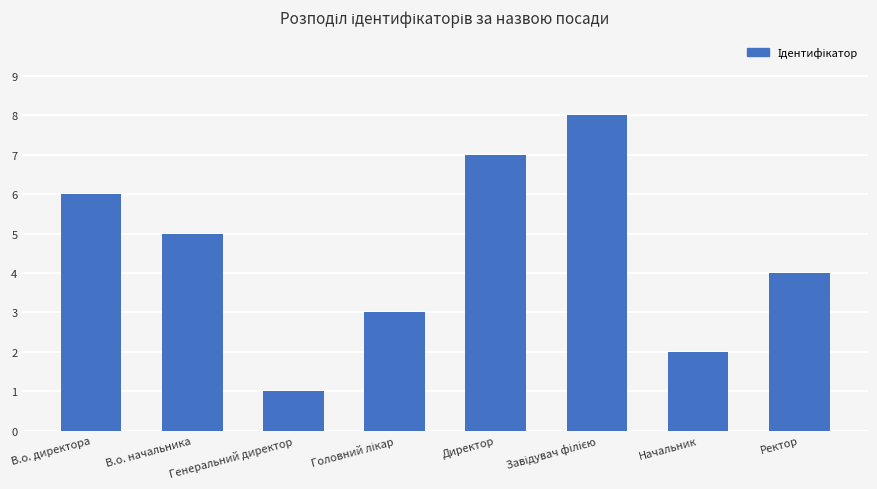

What is the sum of all values?

36